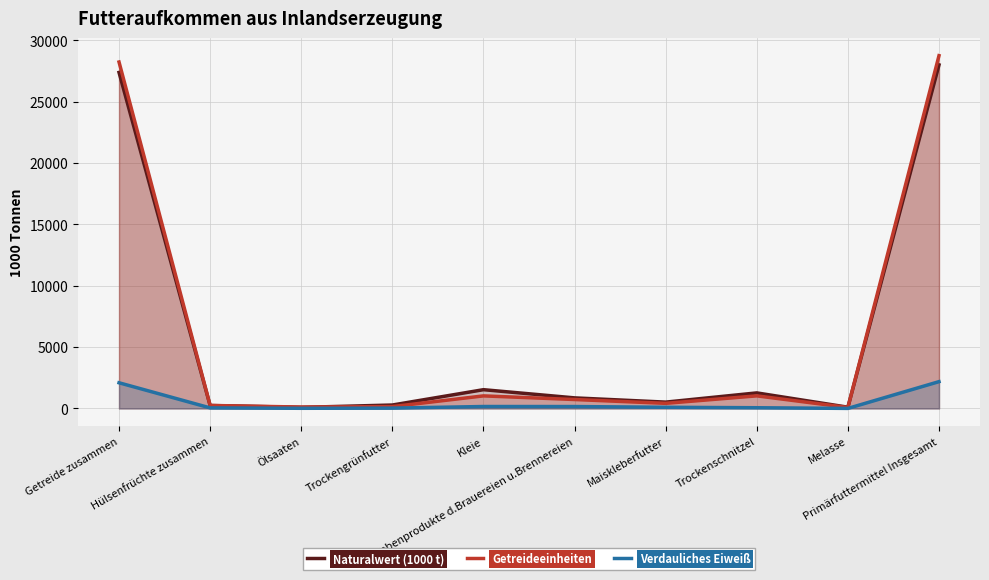

Count the number of categories in the chart.

10